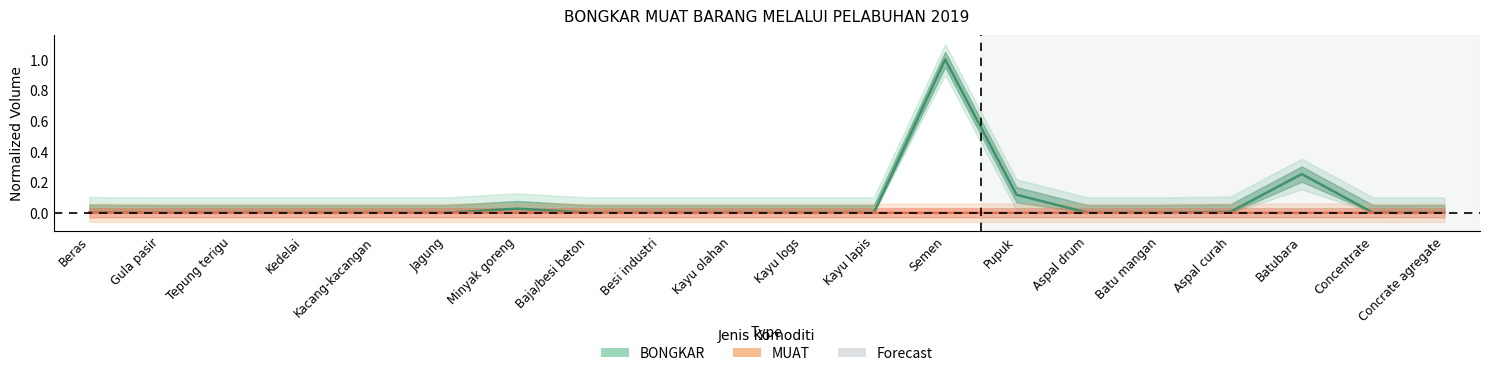

How many categories are shown in the chart?

20